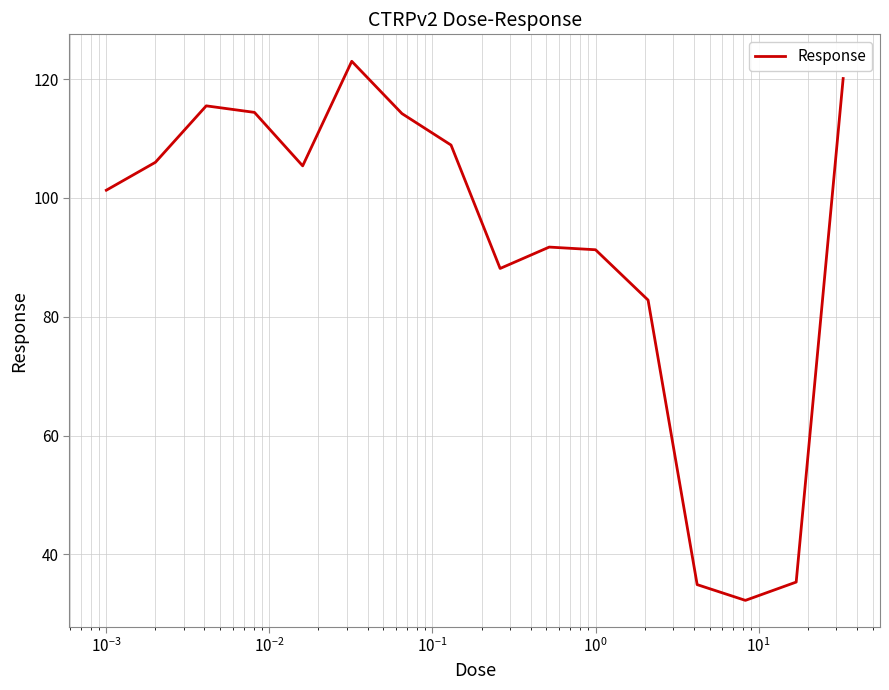

What is the minimum value shown in the chart?

32.3